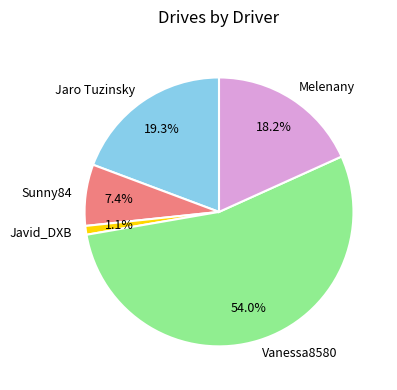

Which has a higher value, Sunny84 or Melenany?

Melenany